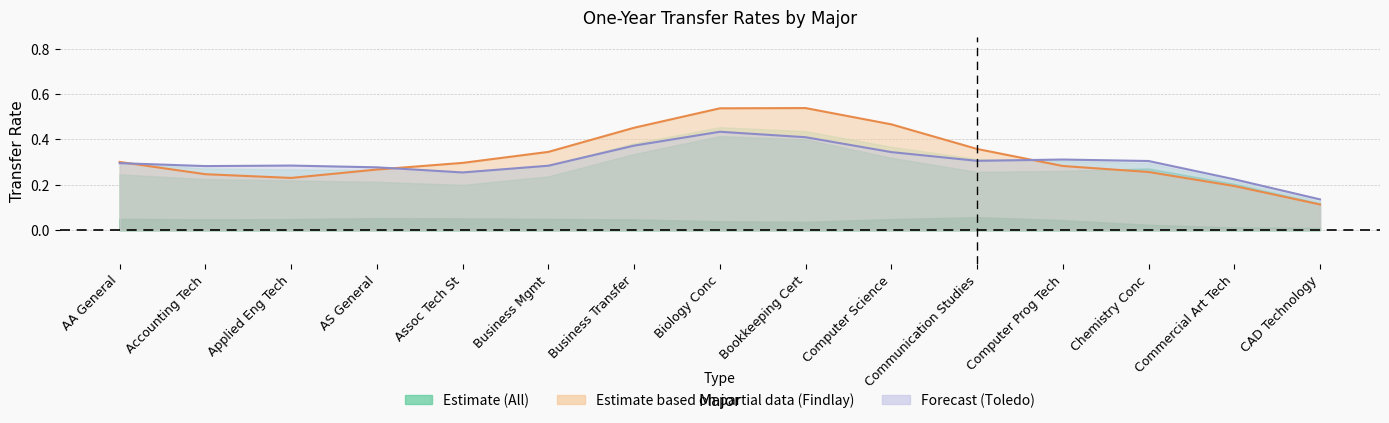

Where is the first local minimum for Toledo – Rate Line?

Accounting Tech